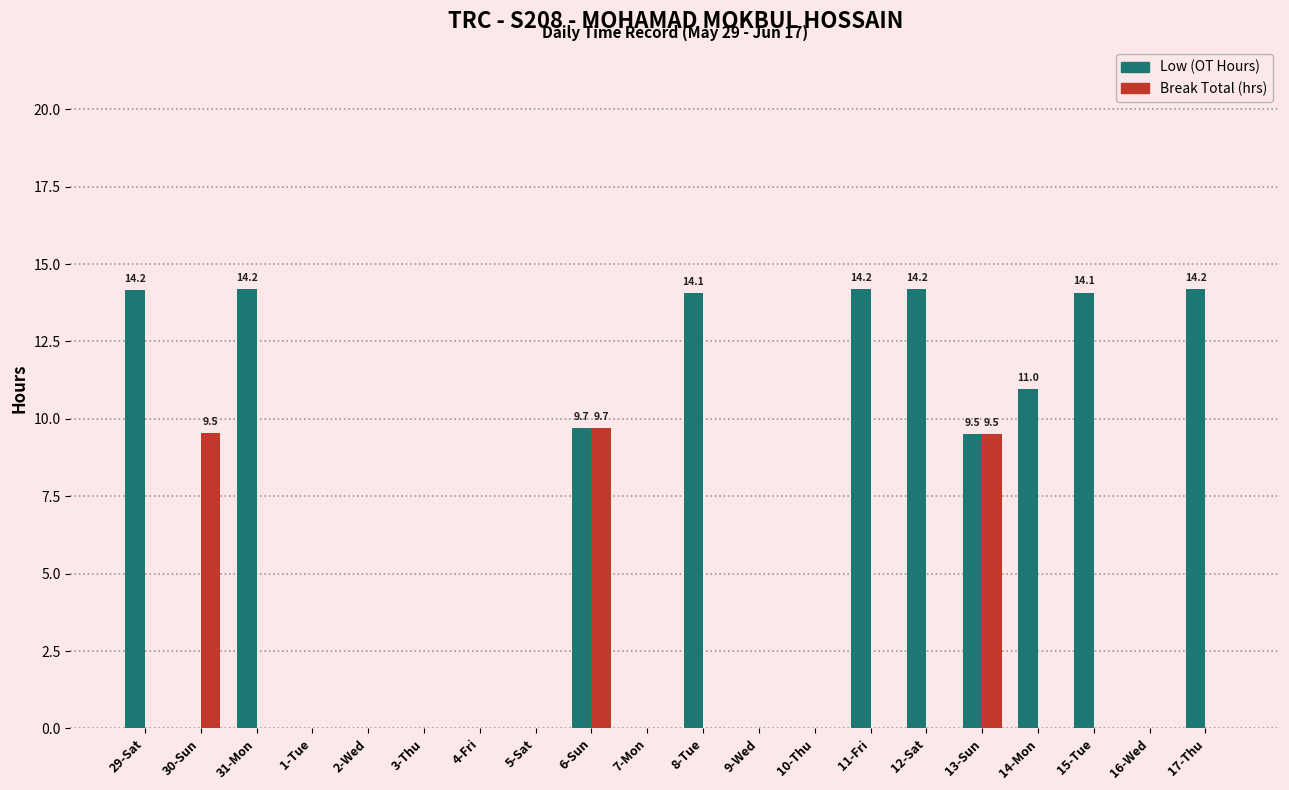

What is the total value across all series at 6-Sun?

19.4